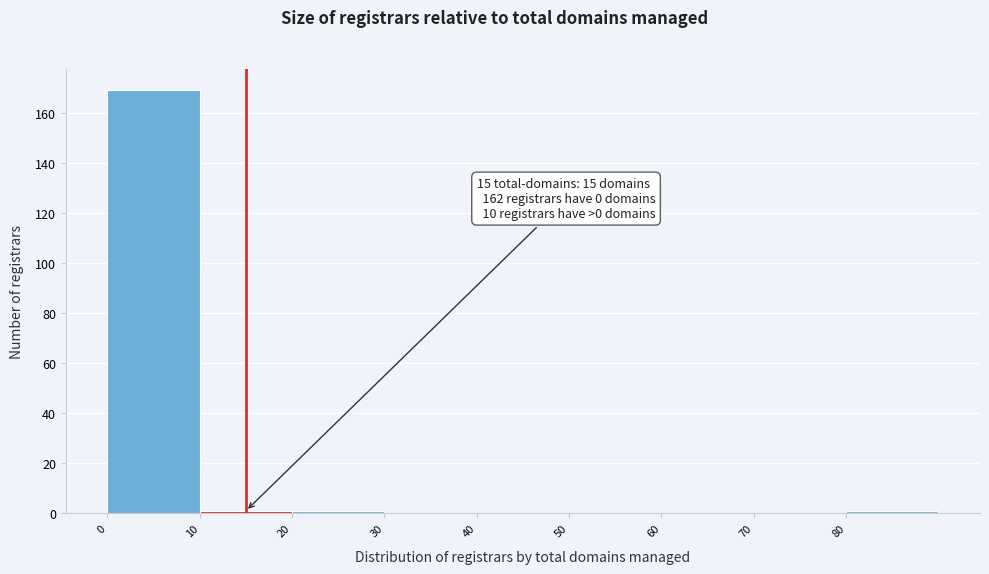

Which range on the x-axis has the tallest bar?

0 to 10